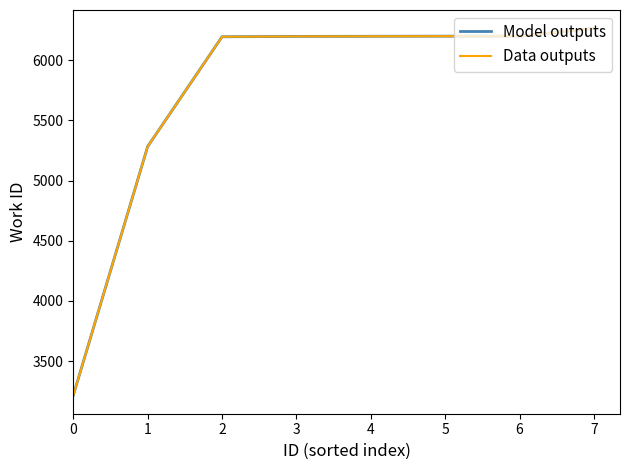

At how many categories does at least one series exceed 3797?

7